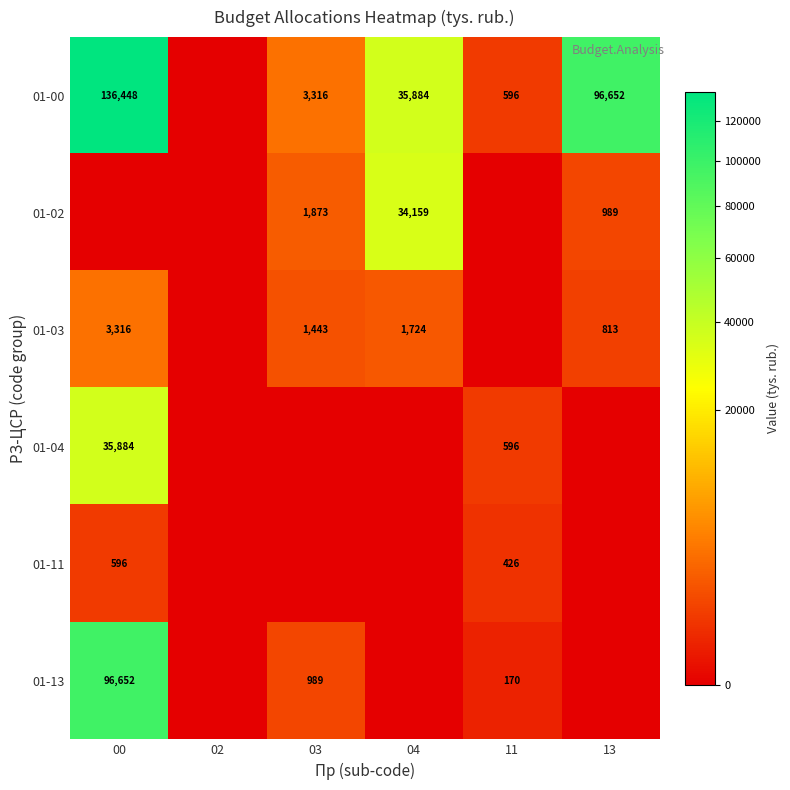

Is it true that 01-02 equals 2486 at 03?

False